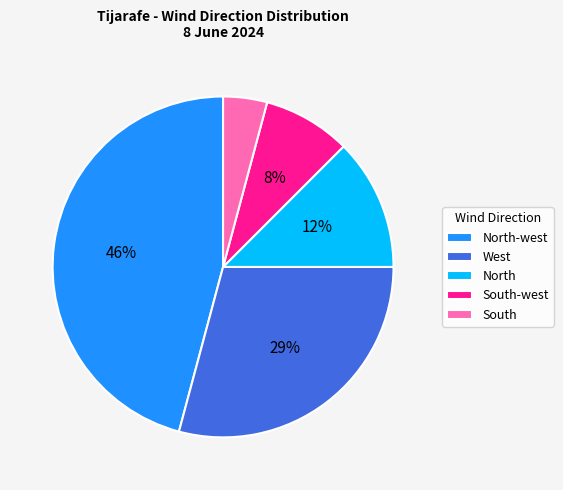

Which slice is the smallest?

South